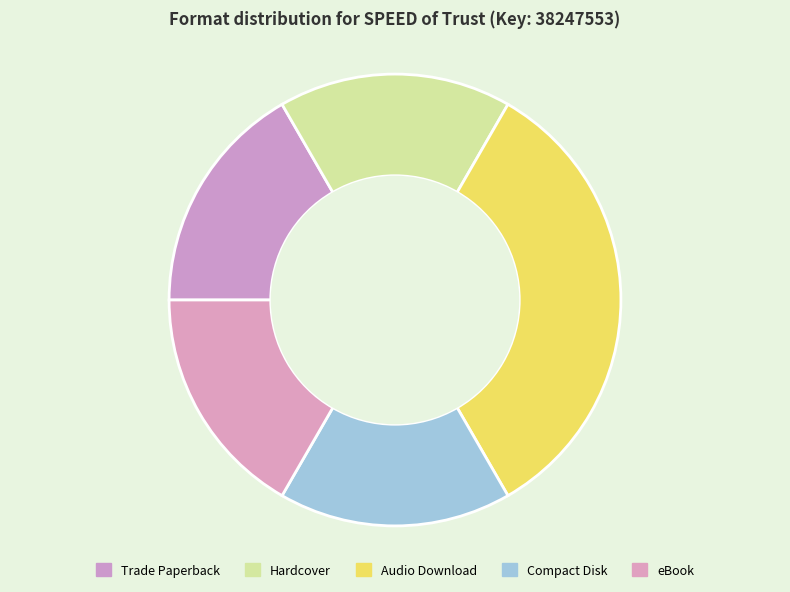

Does any single category account for the majority?

No